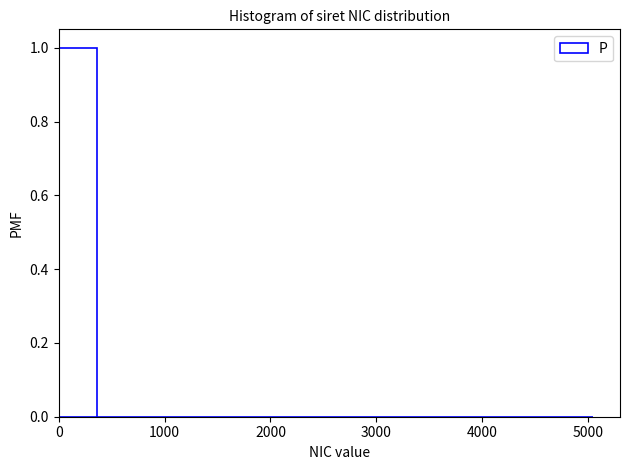

Read against the x-axis, roughly where is the centre of the tallest bar?

200